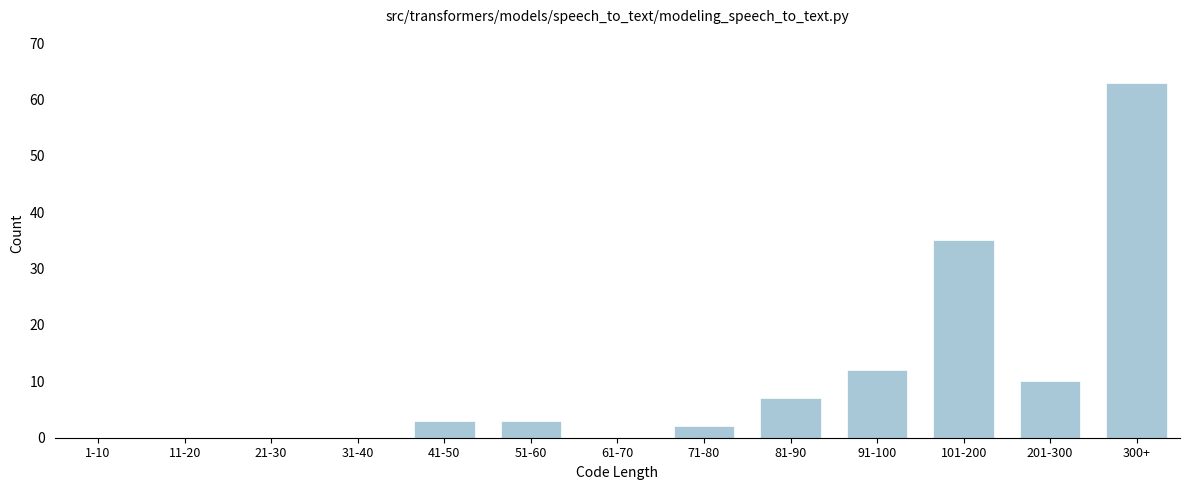

Reading left to right, extract all data points from this chart.

1-10=0	11-20=0	21-30=0	31-40=0	41-50=3	51-60=3	61-70=0	71-80=2	81-90=7	91-100=12	101-200=35	201-300=10	300+=63